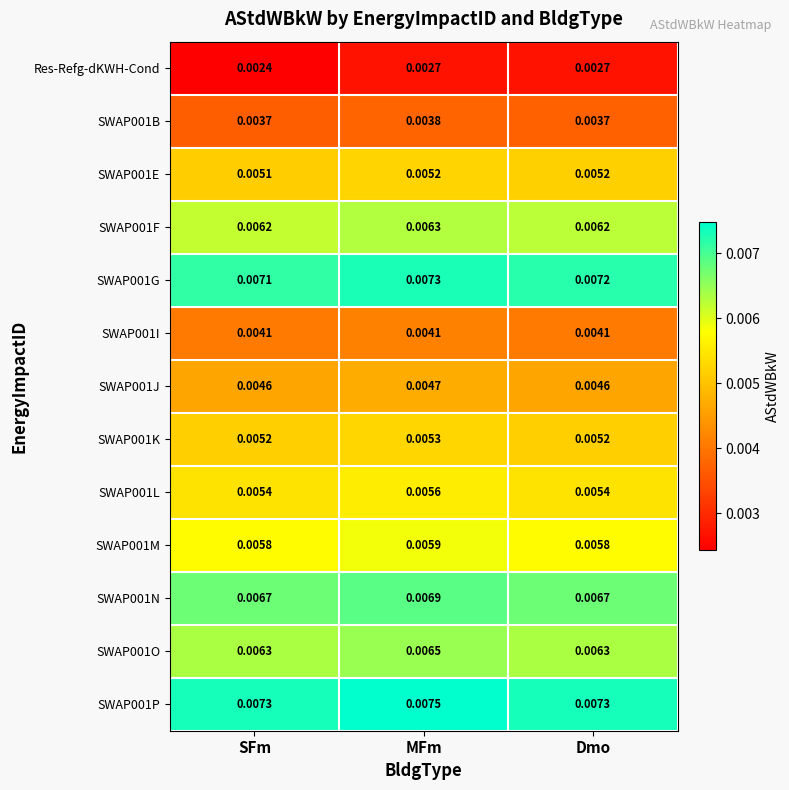

At which category is the sum across all series the highest?

MFm